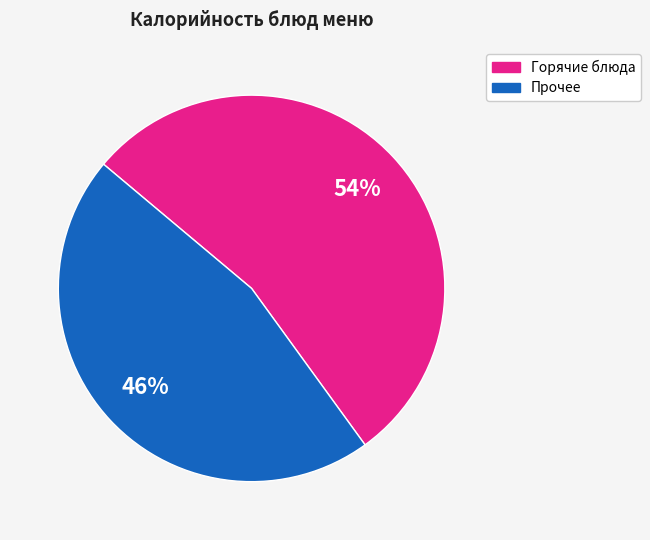

Is there any slice that represents more than half of the pie?

Yes